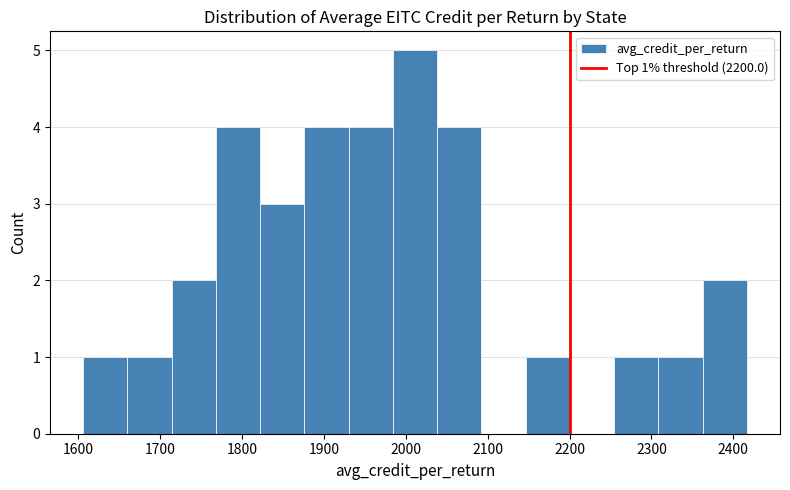

Which range on the x-axis has the tallest bar?

1980 to 2040